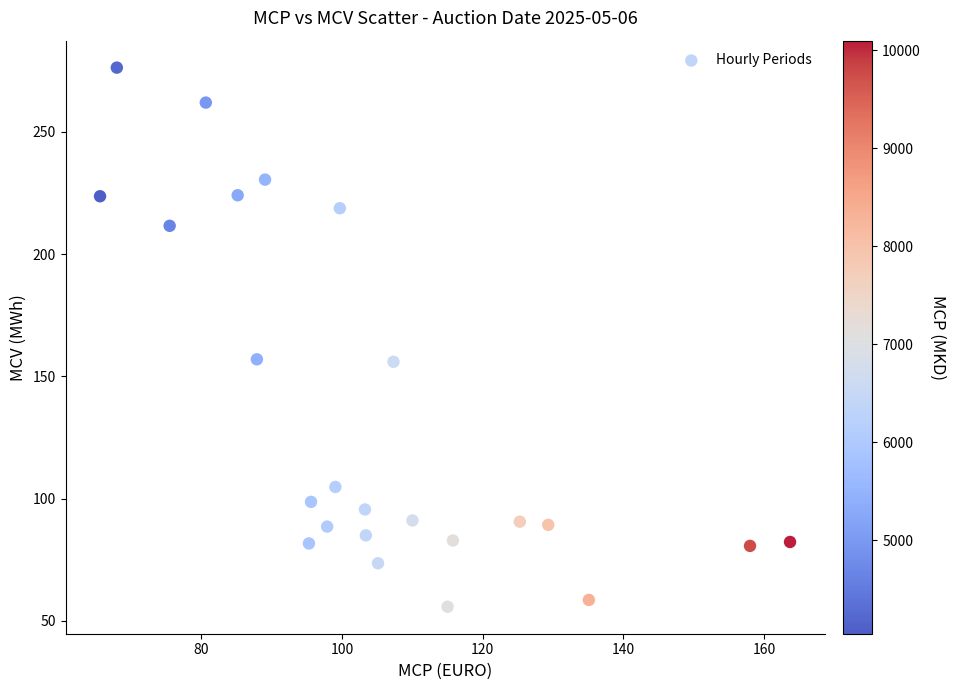

What is the range of Y values (max minus min)?

220.5